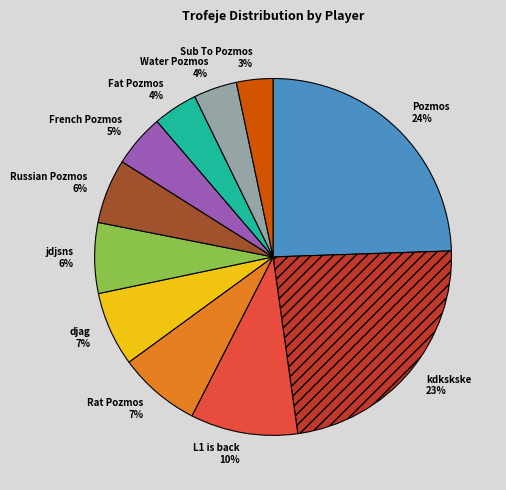

To the nearest percent, what is the average slice percentage?

9%